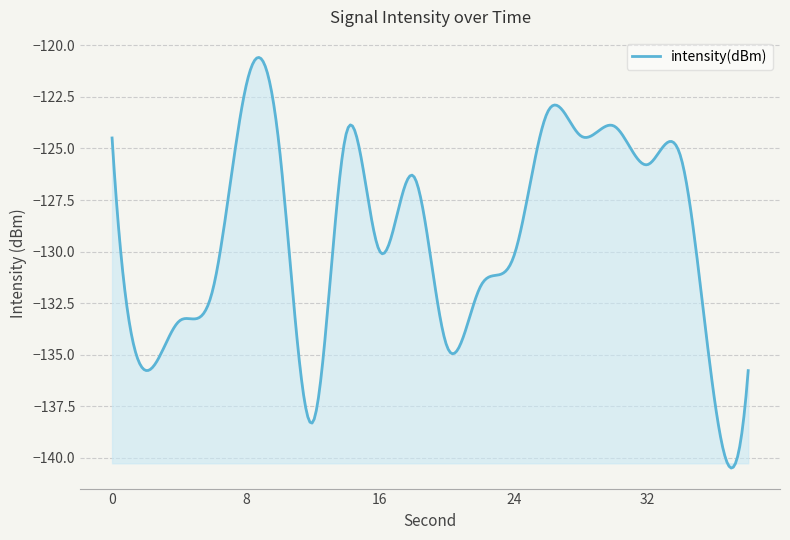

What is the difference between the maximum and minimum values?

19.9